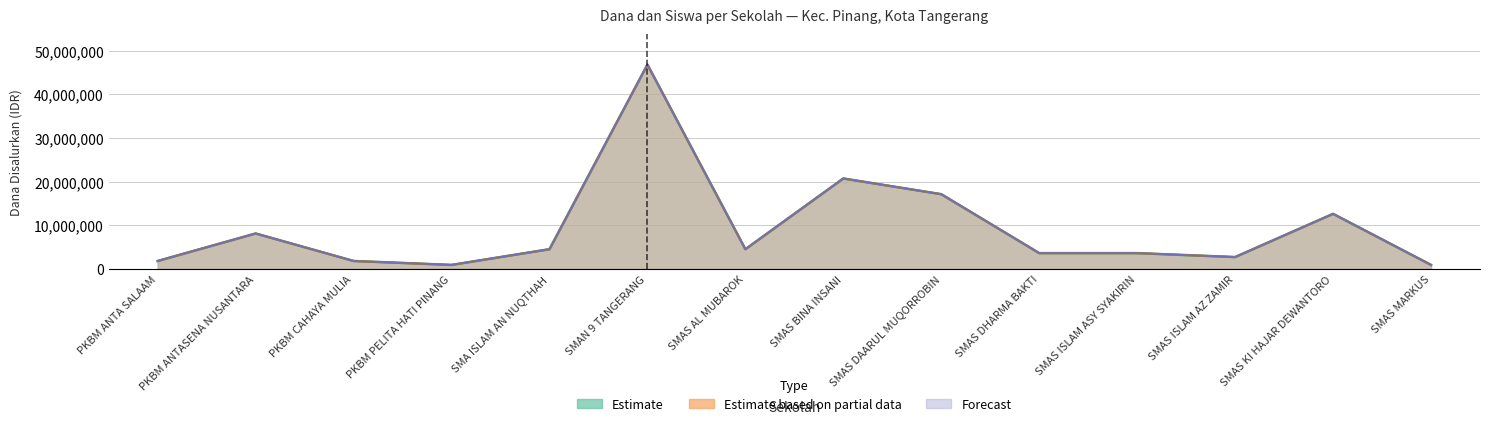

At which category is the sum across all series the highest?

SMAN 9 TANGERANG